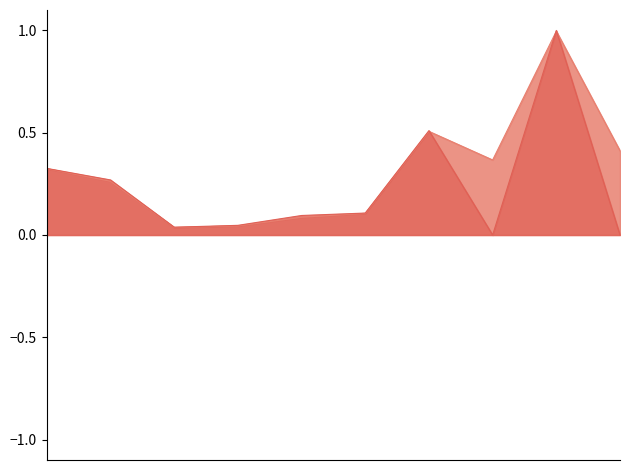

What is the greatest value displayed?

1.0